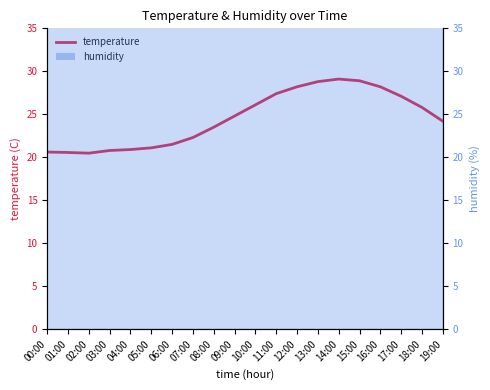

The value at 09:00 is 24.8. True or false?

True